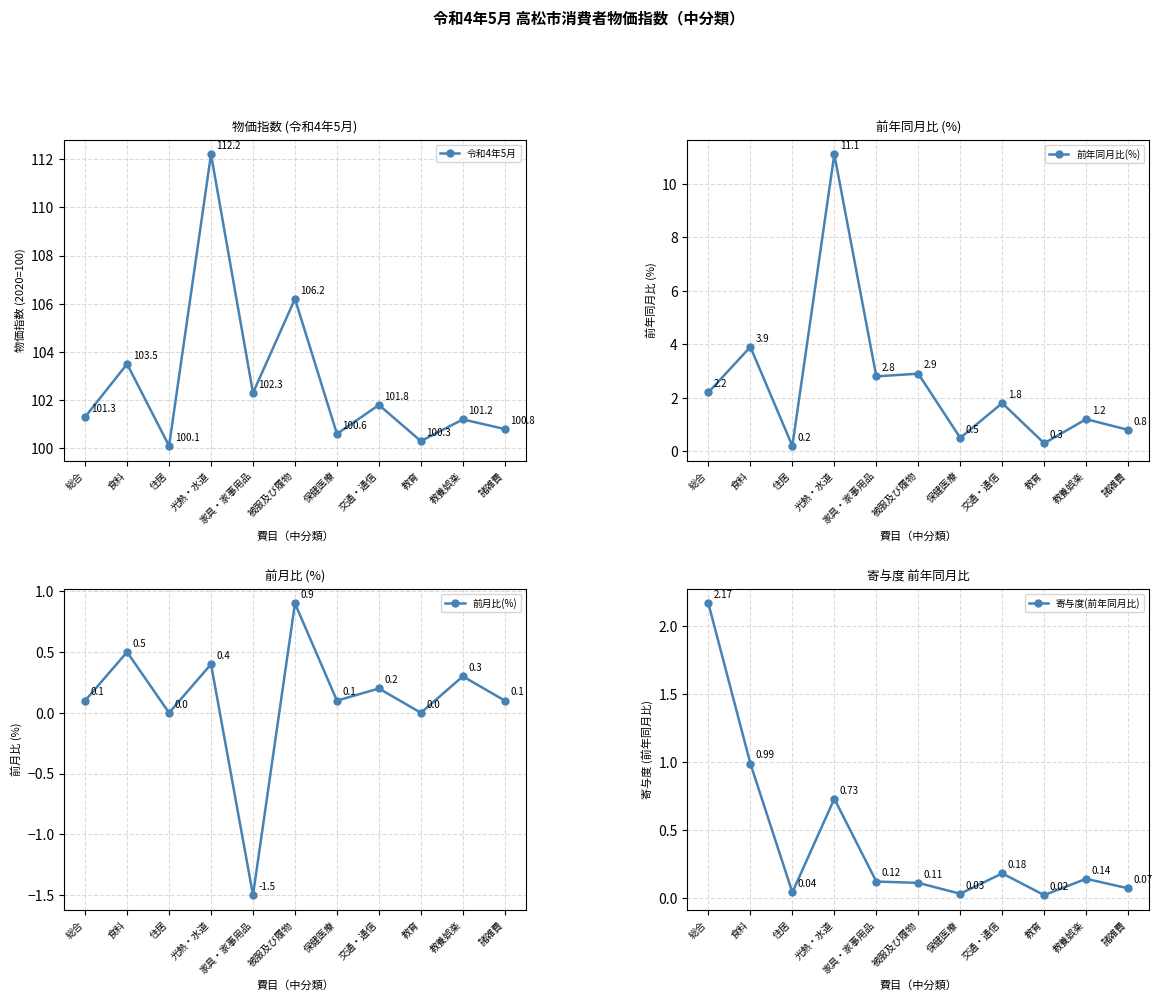

At which category does the chart reach its minimum across all series?

家具・家事用品